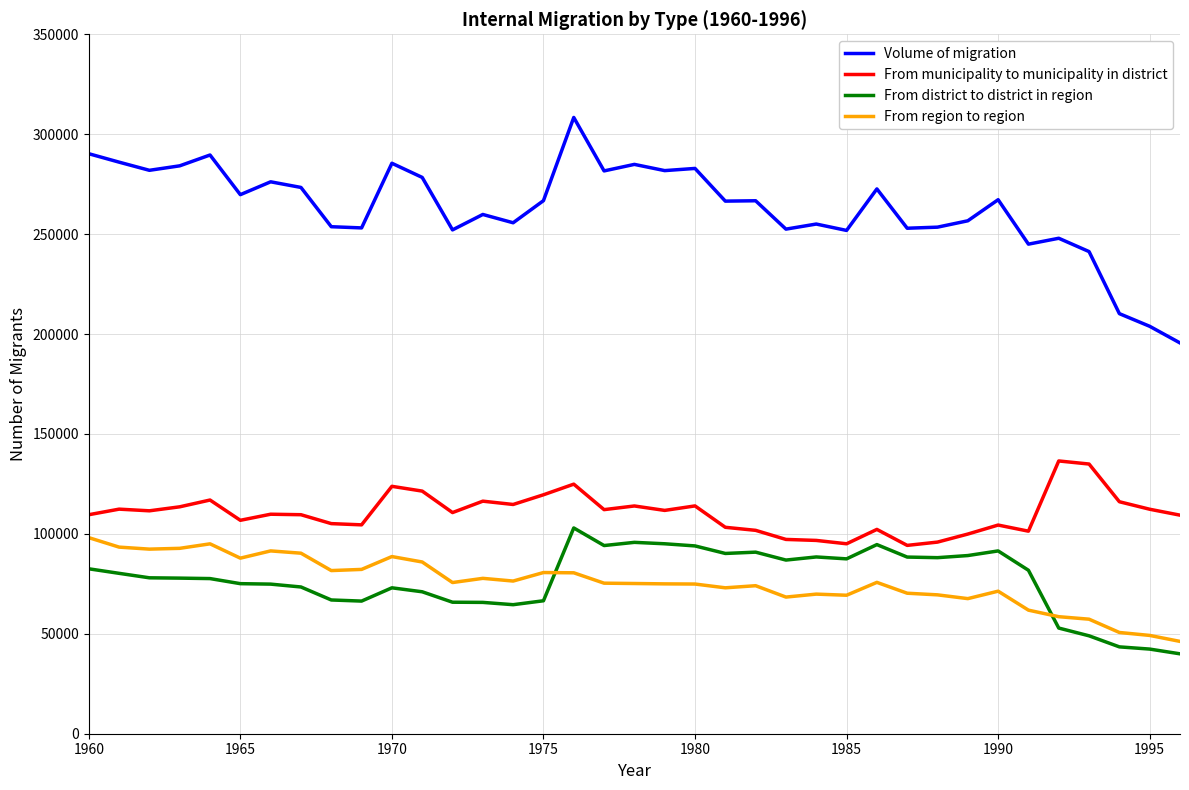

True or false: From region to region and Volume of migration intersect in this chart.

False